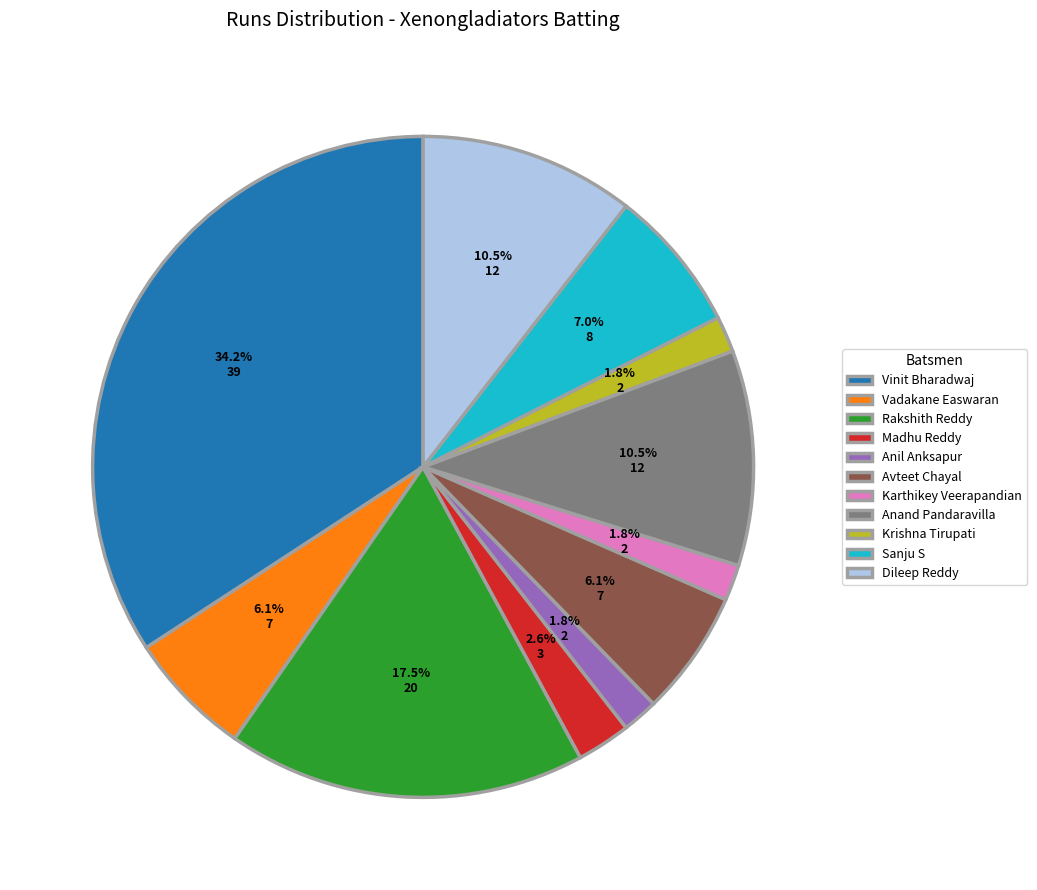

True or false: Avteet Chayal accounts for 6% of the total.

True